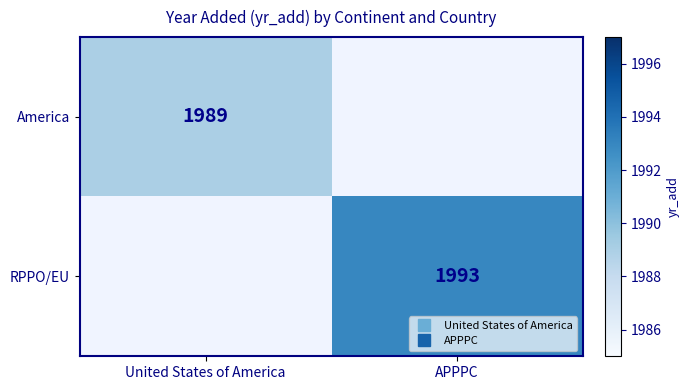

What is the lowest value of the America series?

1989.0